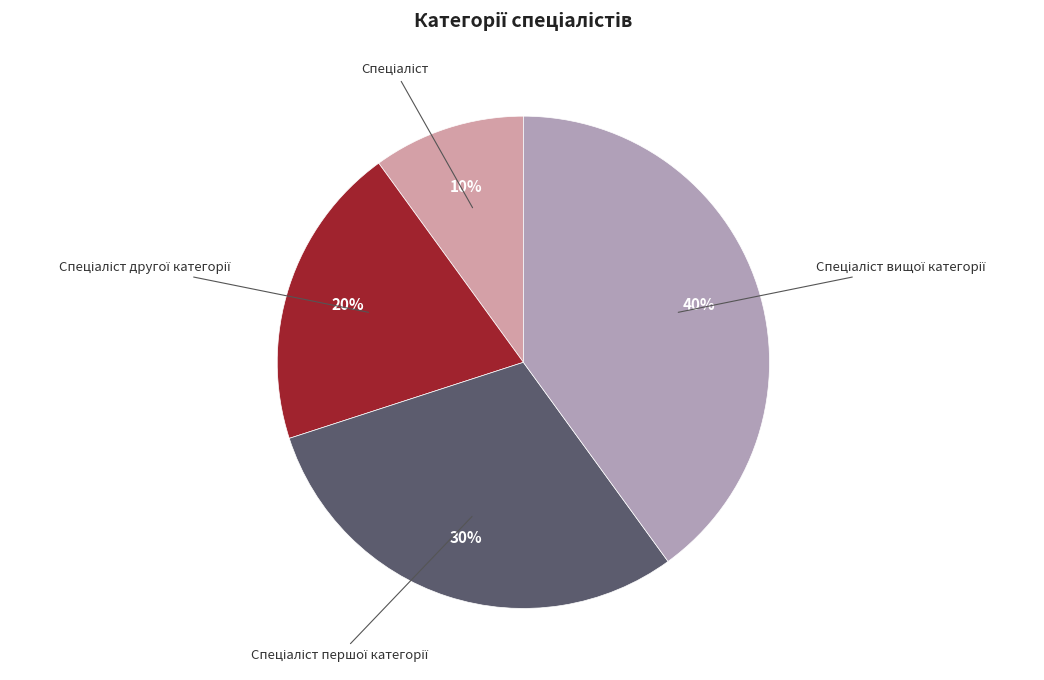

Is there a majority slice in this chart?

No